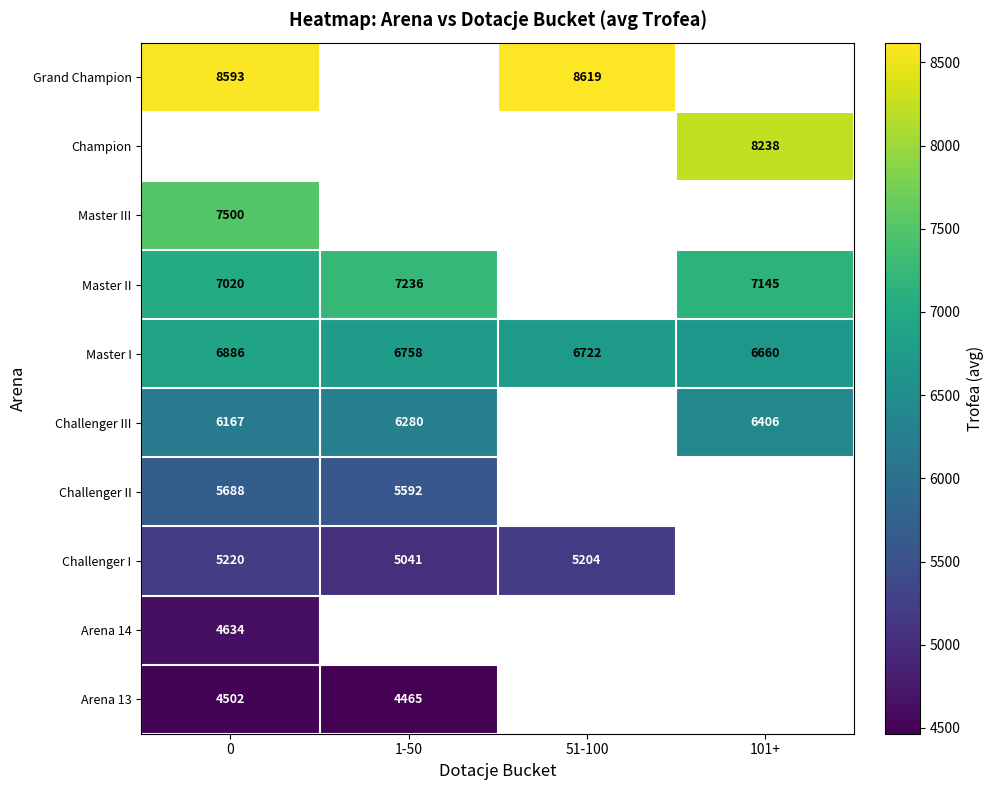

At which category does the chart reach its minimum across all series?

1-50